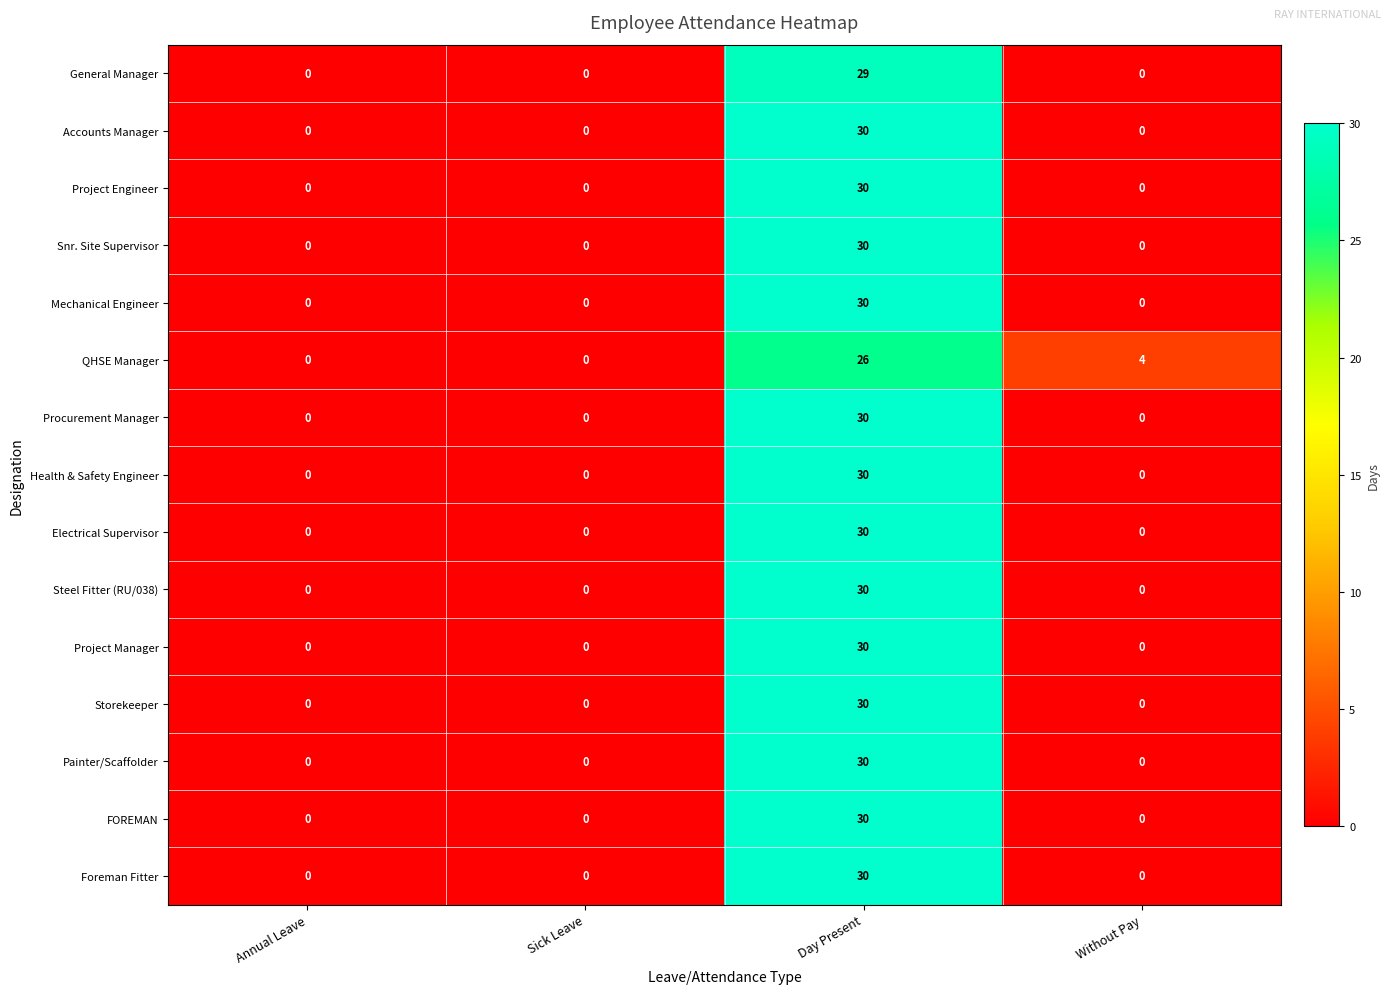

The Project Engineer series shows -16 at Annual Leave. True or false?

False